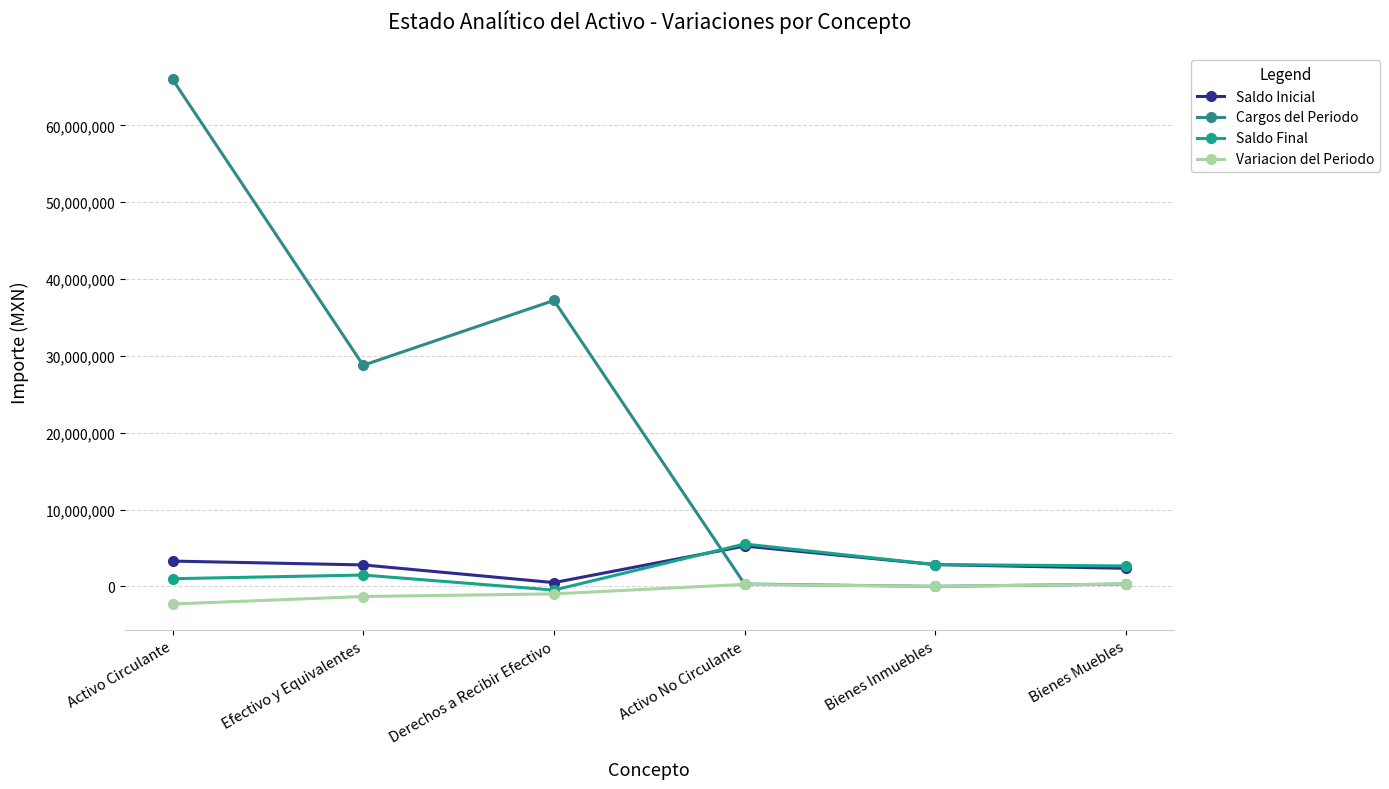

Does the chart display data point markers on the line(s)?

Yes